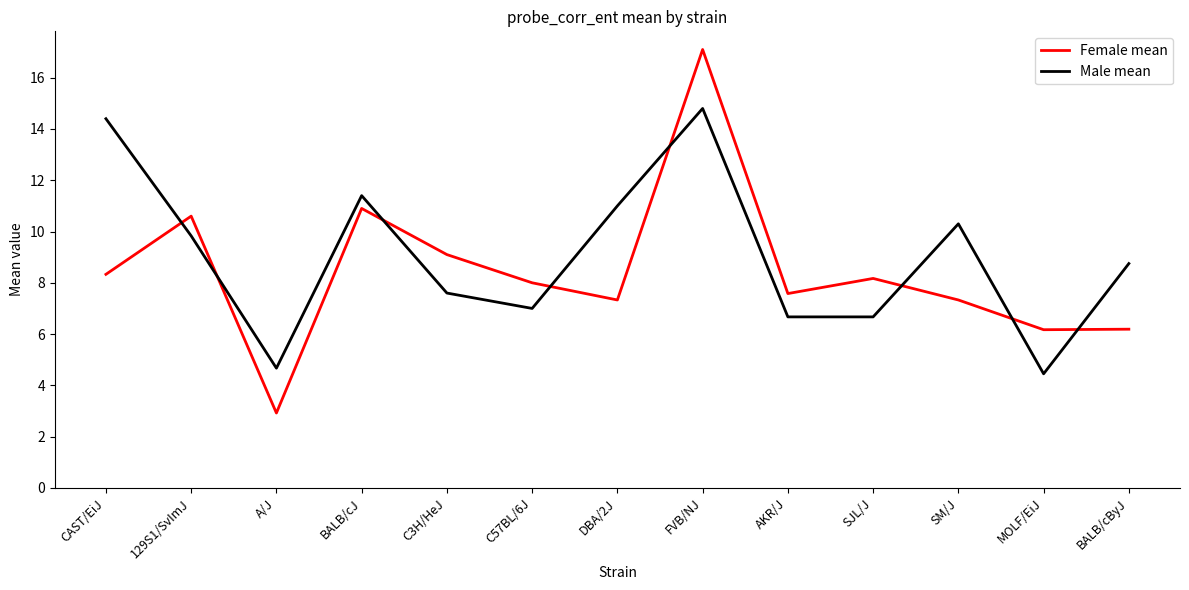

What position from the left is DBA/2J?

7